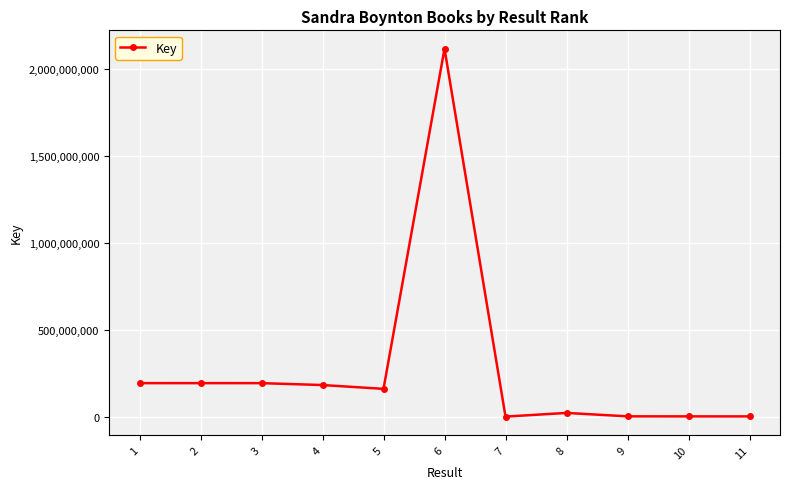

True or false: the data shows 2873336032 at 6.

False